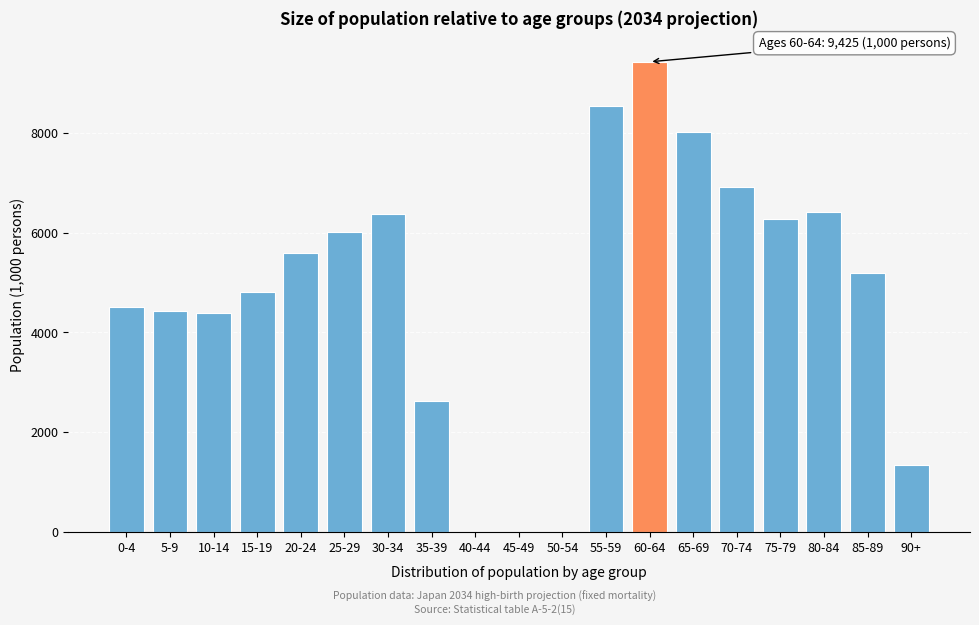

The value at 25-29 is 6009.9. True or false?

True